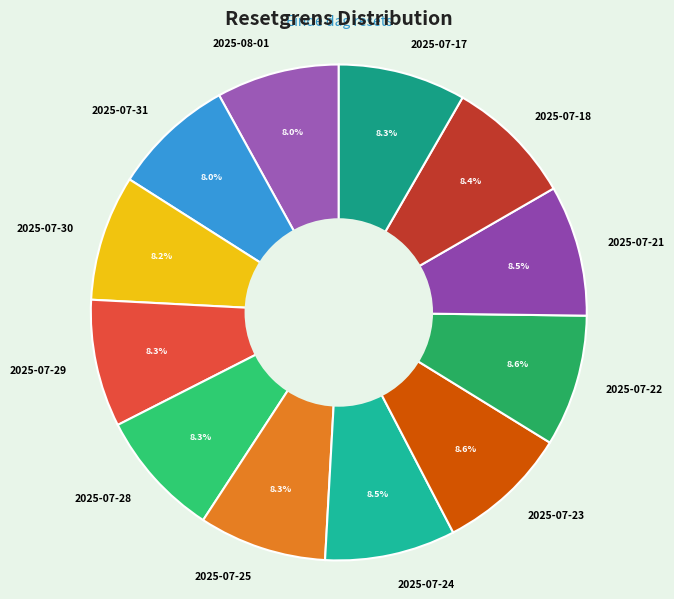

Is there a majority slice in this chart?

No